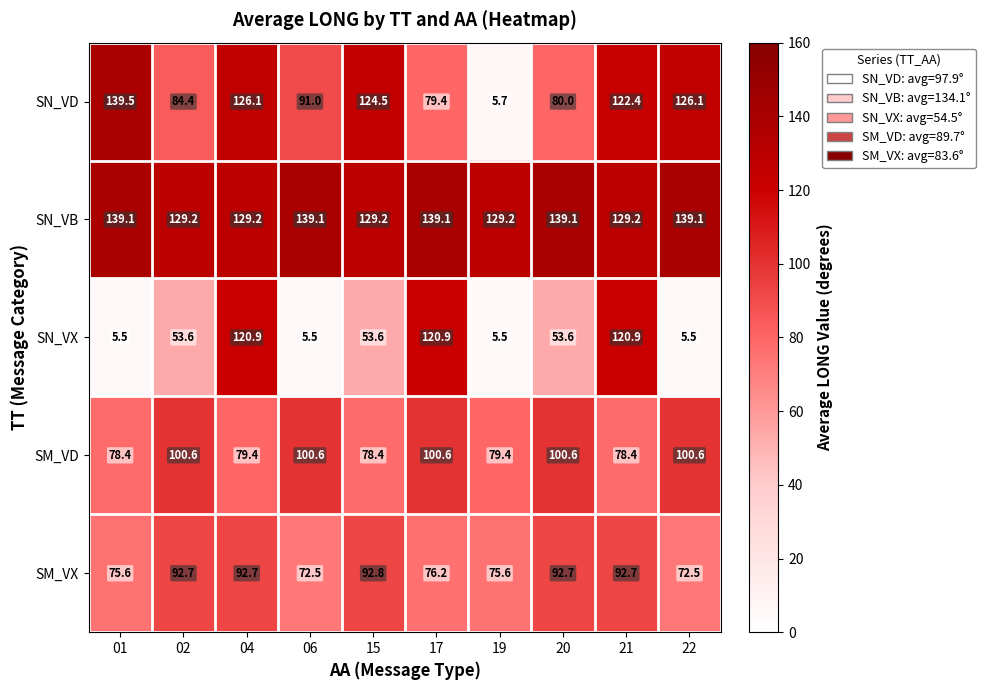

What is the spread (max minus min) of values at 19?

123.7